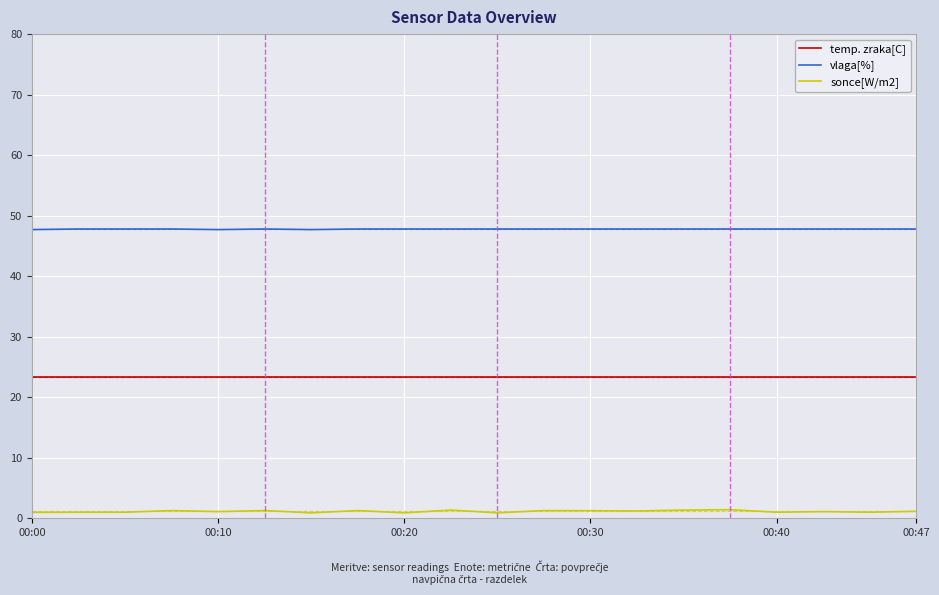

True or false: vlaga[%] and sonce[W/m2] intersect in this chart.

False